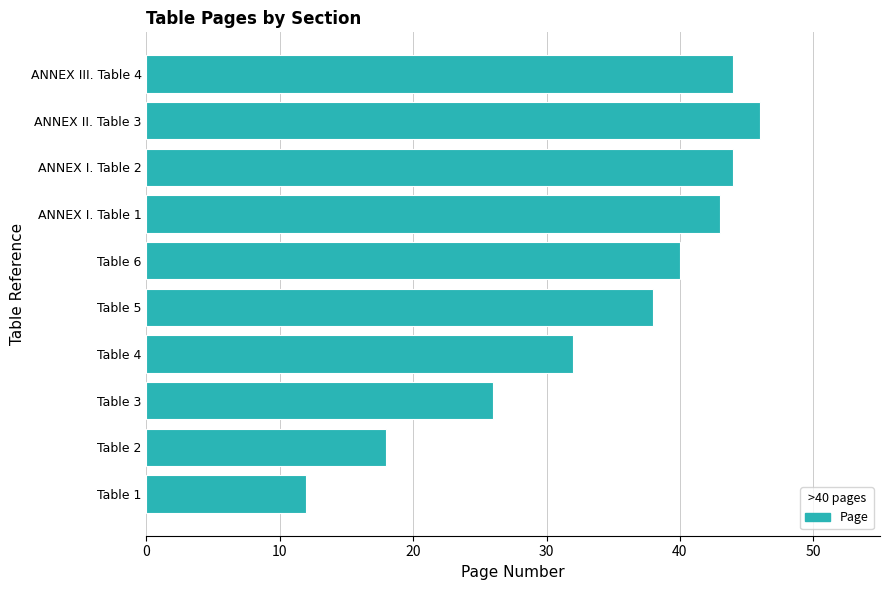

Between Table 3 and ANNEX III. Table 4, which is larger?

ANNEX III. Table 4